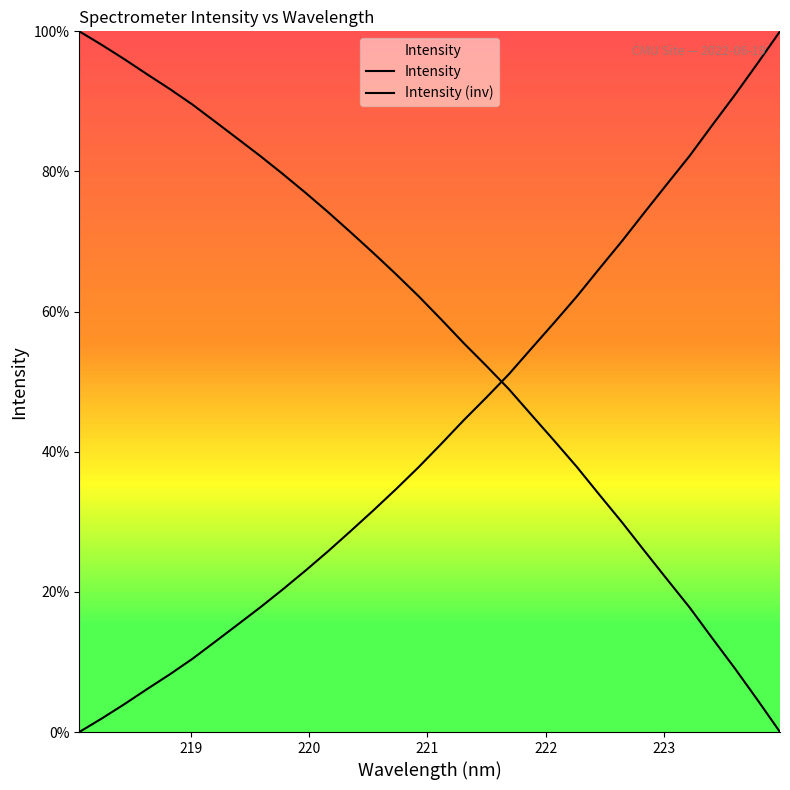

What is the maximum value shown in the chart?

100.0